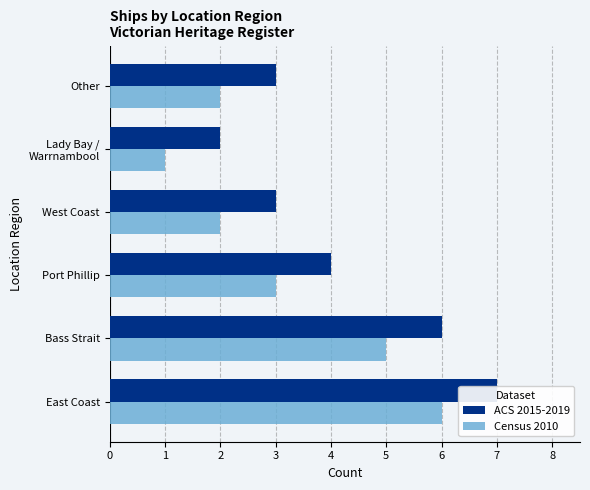

List the series in order of their overall mean, highest first.

ACS 2015-2019, Census 2010